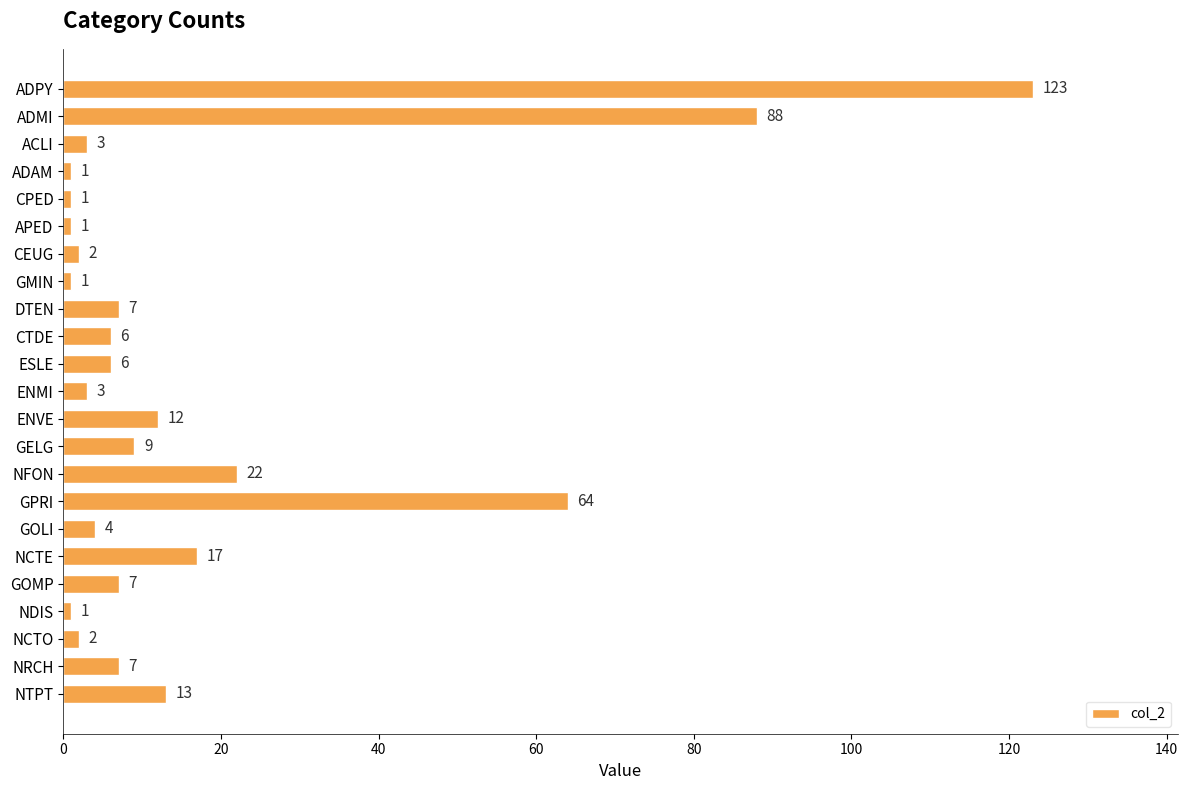

Where is the data nearest to the value 62?

GPRI